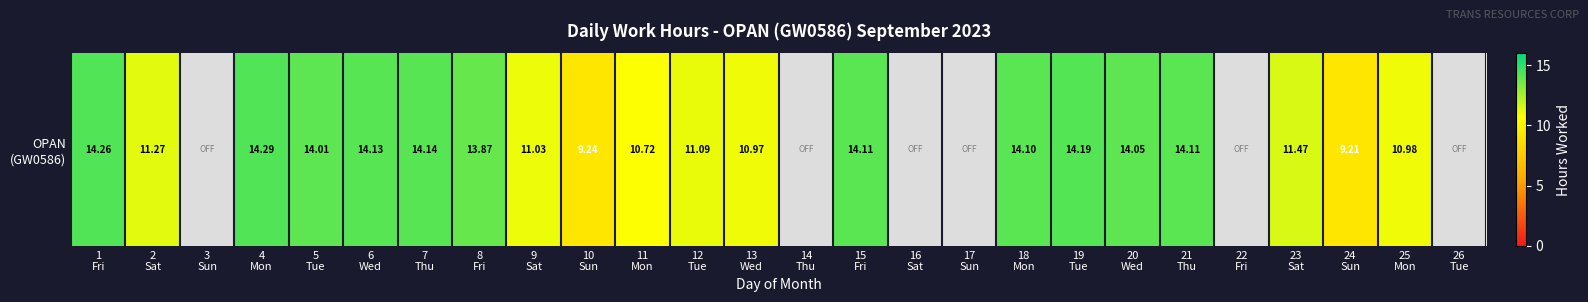

The value at 16
Sat is 0.0. True or false?

True